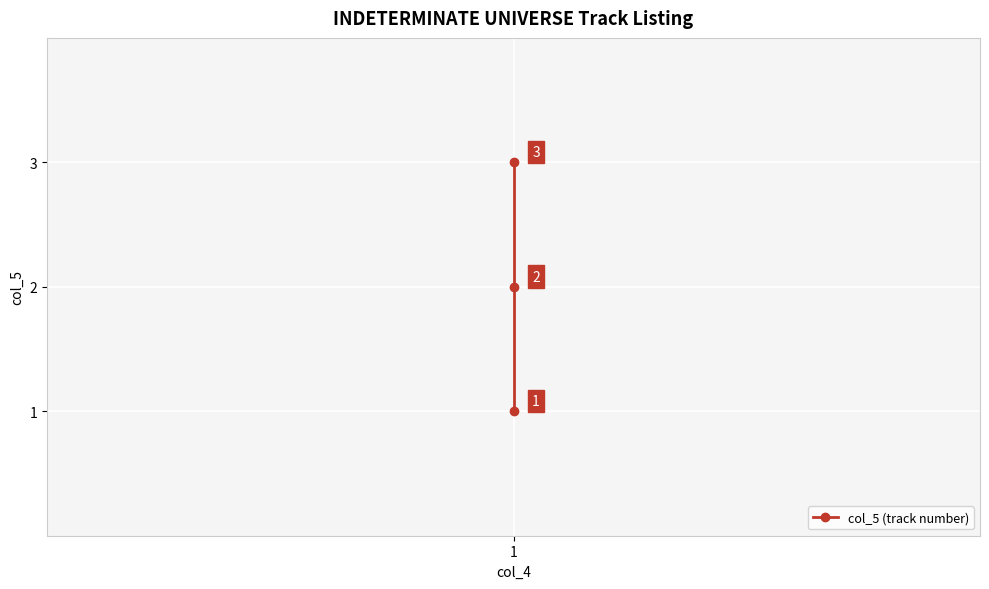

How many values are below 2?

1